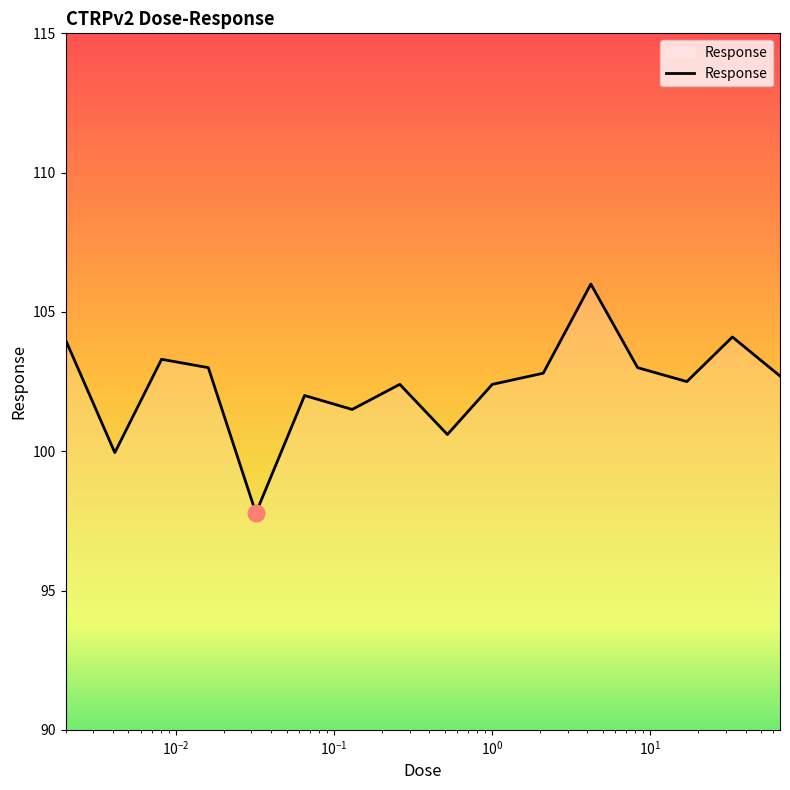

What is the minimum value shown in the chart?

97.8